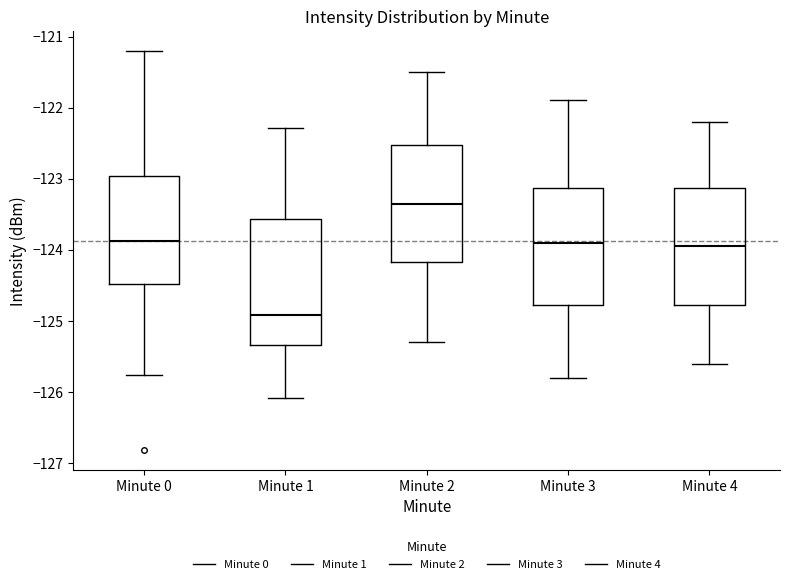

Reading left to right, read every box against the y-axis: the position of its median line, the range the box covers, and the ends of its whiskers. The values are not printed on the chart, so give them approximately, as read against the axis.

Minute 0: median -123.9, box -124.5 to -123.0, whiskers -125.8 to -121.2
Minute 1: median -124.9, box -125.3 to -123.6, whiskers -126.1 to -122.3
Minute 2: median -123.3, box -124.2 to -122.5, whiskers -125.3 to -121.5
Minute 3: median -123.9, box -124.8 to -123.1, whiskers -125.8 to -121.9
Minute 4: median -123.9, box -124.8 to -123.1, whiskers -125.6 to -122.2